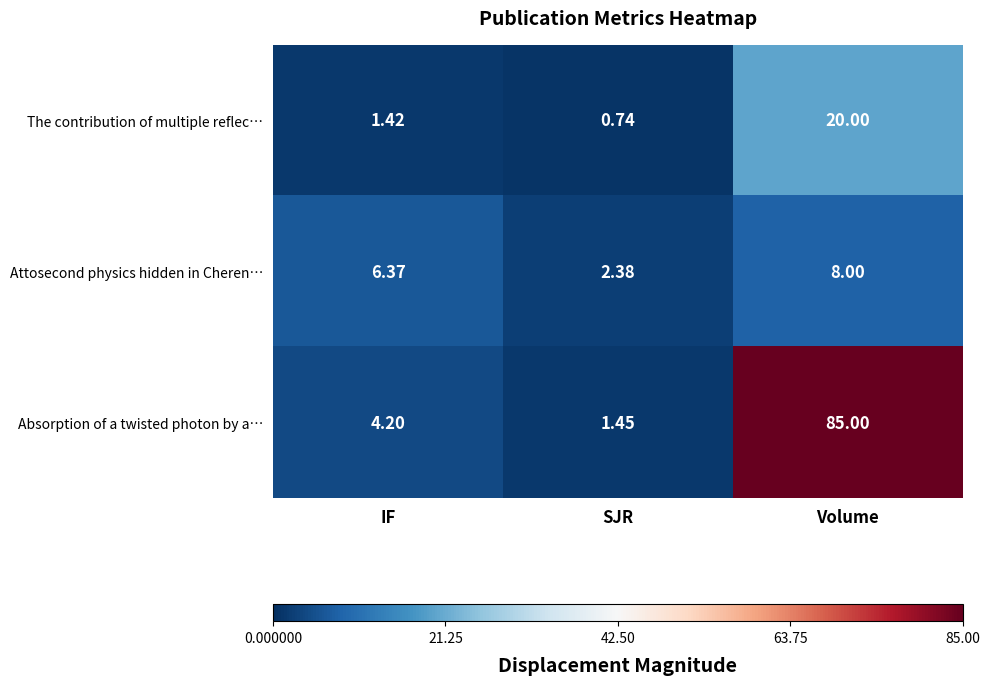

Which series has the largest total across all categories?

Absorption of a twisted photon by a…